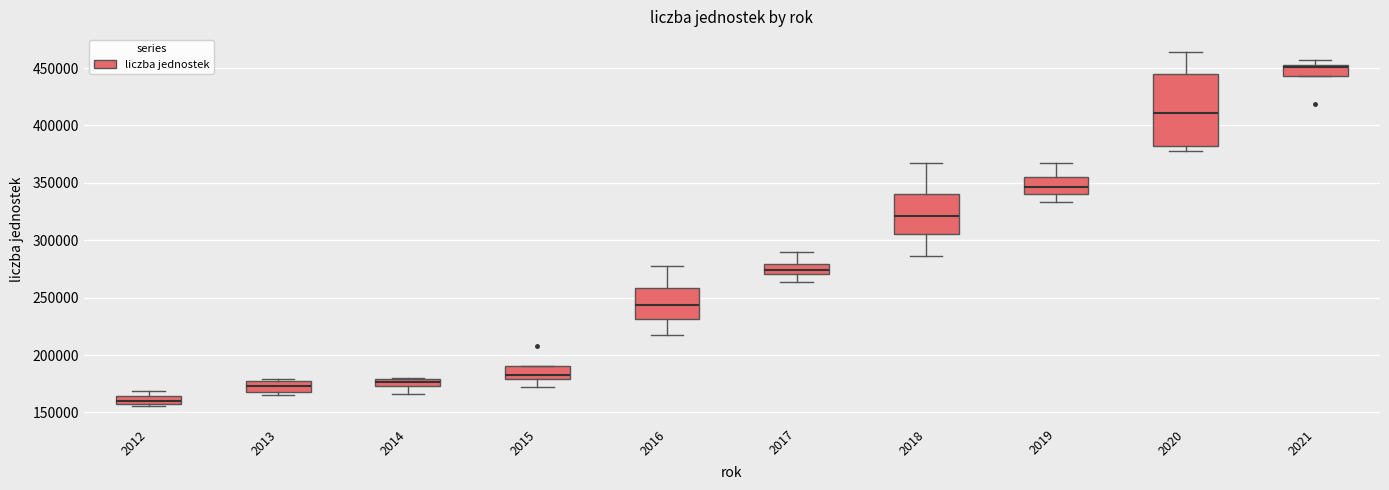

Where is the lower edge of the box at x = 2013 on the y-axis? The values are not printed on the chart, so give them approximately, as read against the axis.

170000